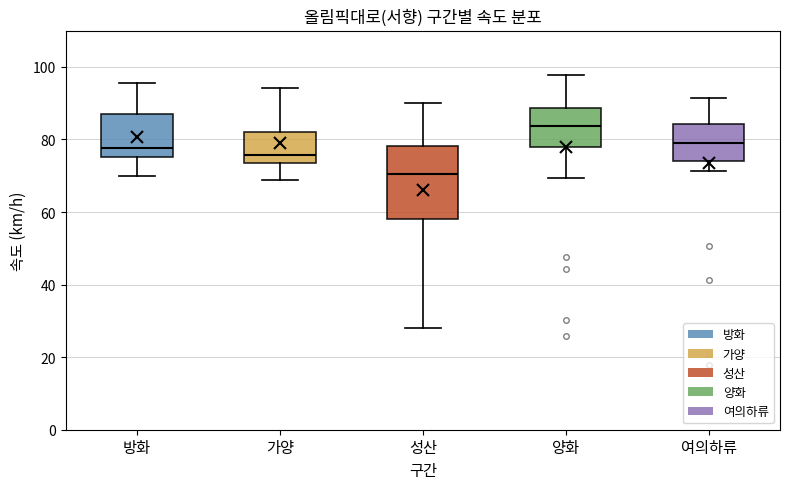

Reading left to right, read every box against the y-axis: the position of its median line, the range the box covers, and the ends of its whiskers. The values are not printed on the chart, so give them approximately, as read against the axis.

방화: median 78, box 76 to 86, whiskers 70 to 96
가양: median 76, box 74 to 82, whiskers 68 to 94
성산: median 70, box 58 to 78, whiskers 28 to 90
양화: median 84, box 78 to 88, whiskers 70 to 98
여의하류: median 78, box 74 to 84, whiskers 72 to 92